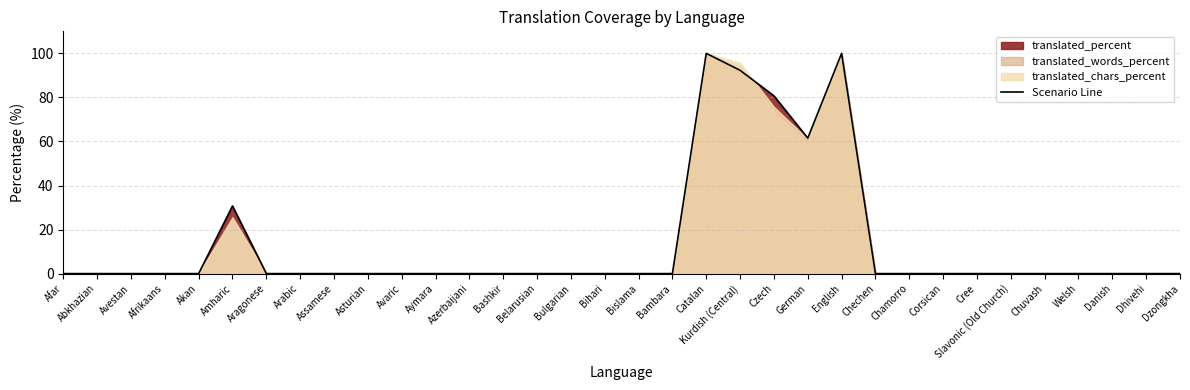

Where is the data nearest to the value 50?

German